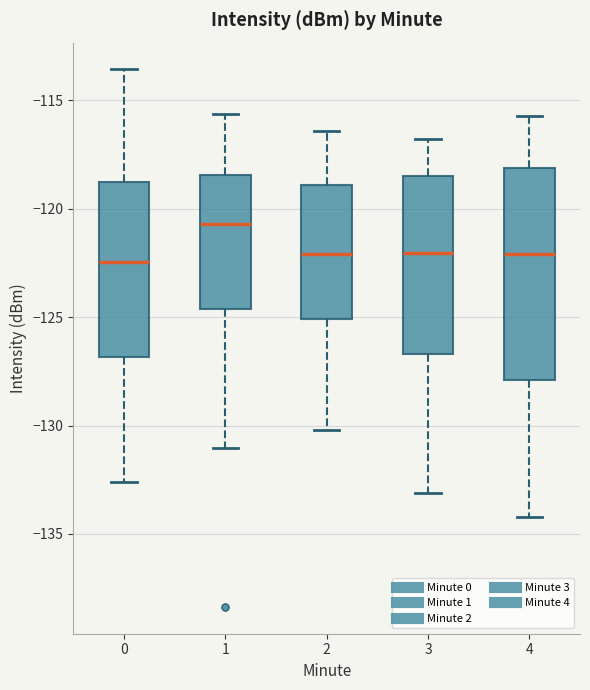

Where does the lower whisker of the box at x = 4 end on the y-axis? The values are not printed on the chart, so give them approximately, as read against the axis.

-134.0